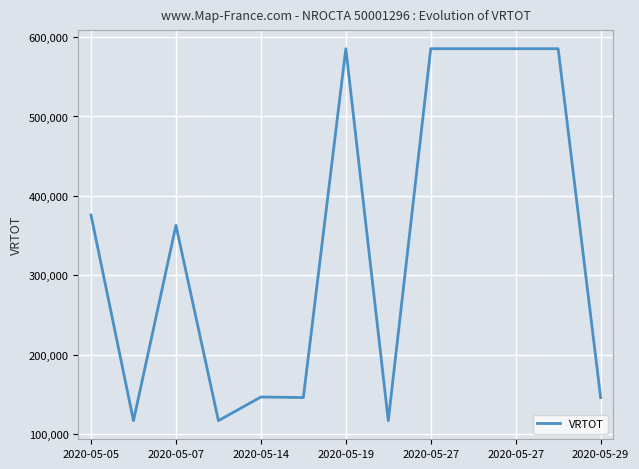

What is the smallest value displayed?

117200